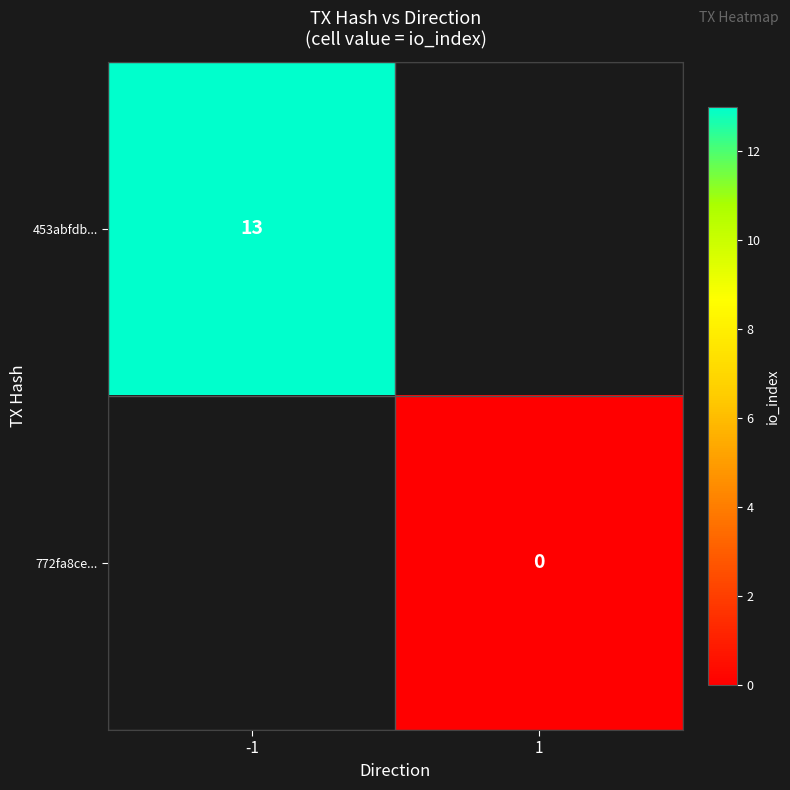

True or false: 453abfdb... has a value of 23 at -1.

False